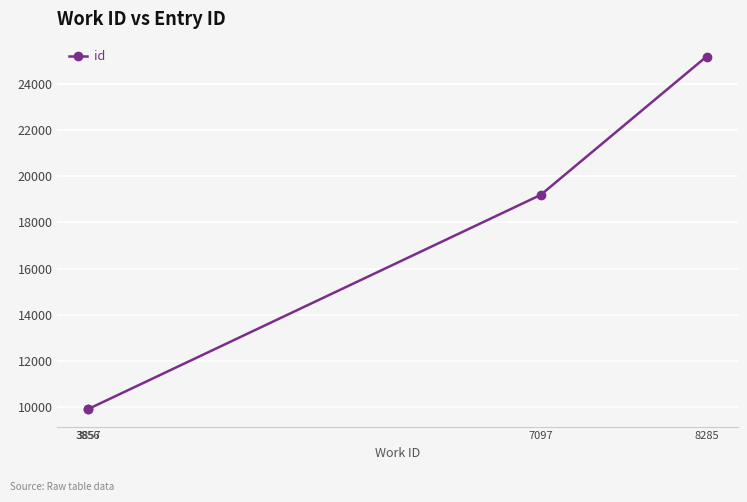

Between 3856 and 8285, which is larger?

8285